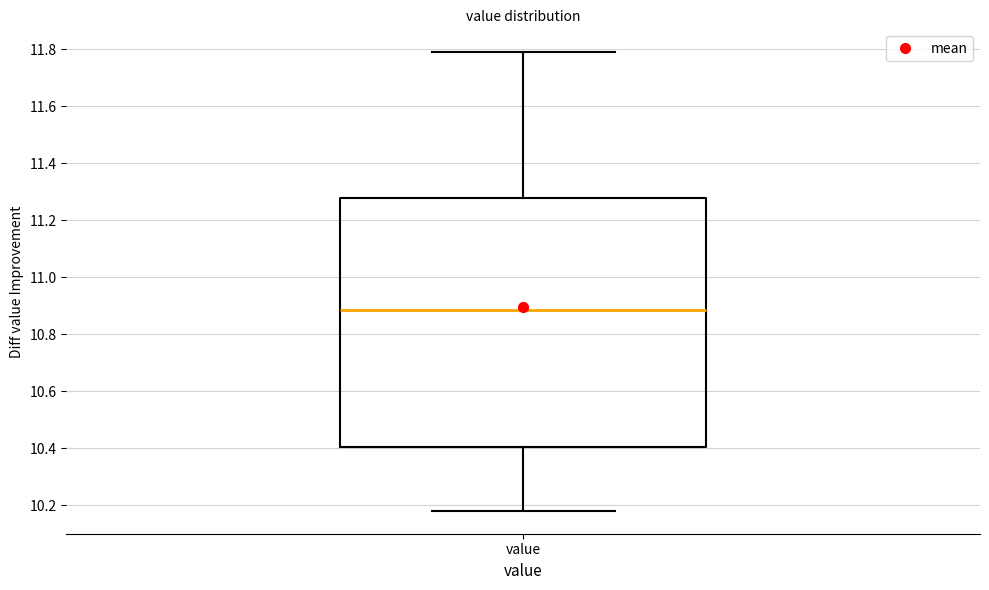

Where does the median line of the box for value sit on the y-axis? The values are not printed on the chart, so give them approximately, as read against the axis.

10.88